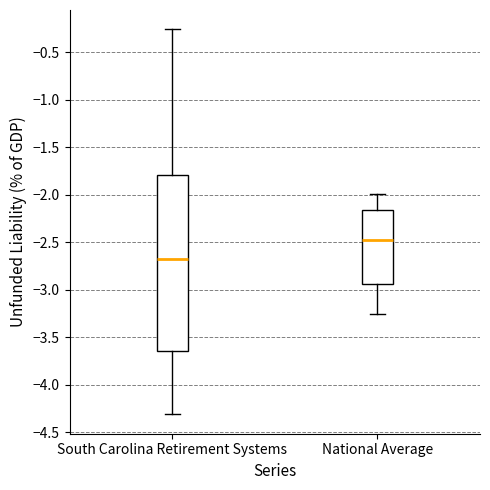

Which box's median line is the lowest?

South Carolina Retirement Systems